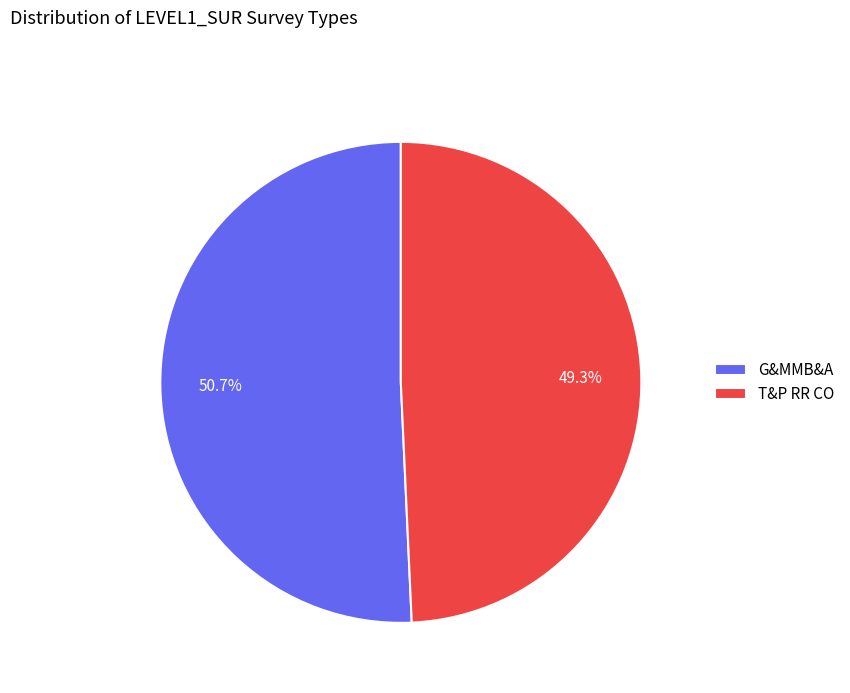

Between G&MMB&A and T&P RR CO, which is larger?

G&MMB&A